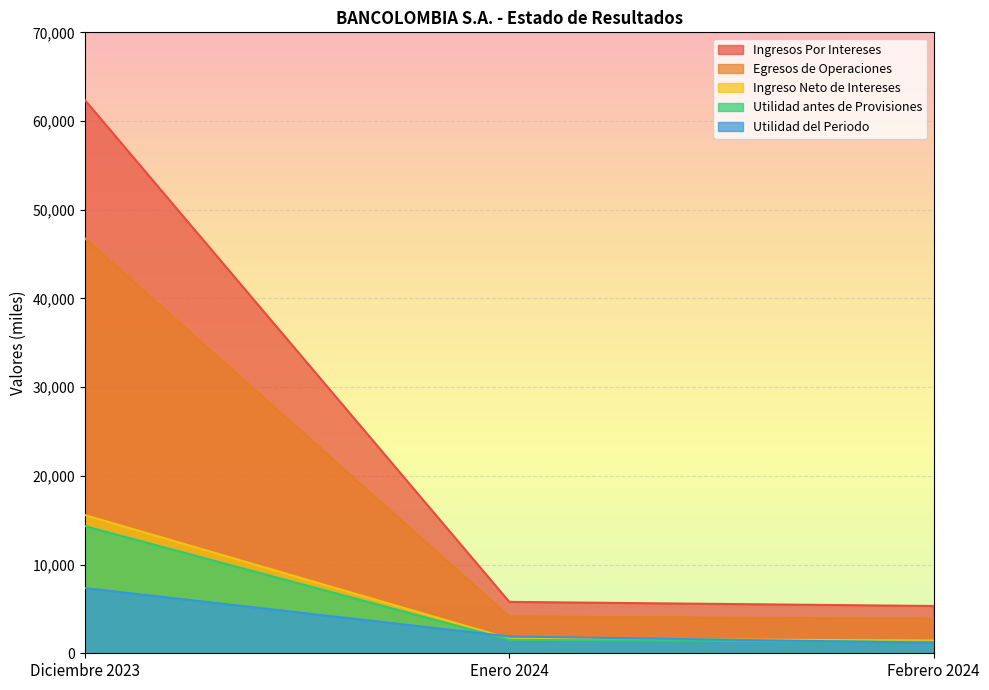

The Ingresos Por Intereses series shows 24064.4 at Diciembre 2023. True or false?

False